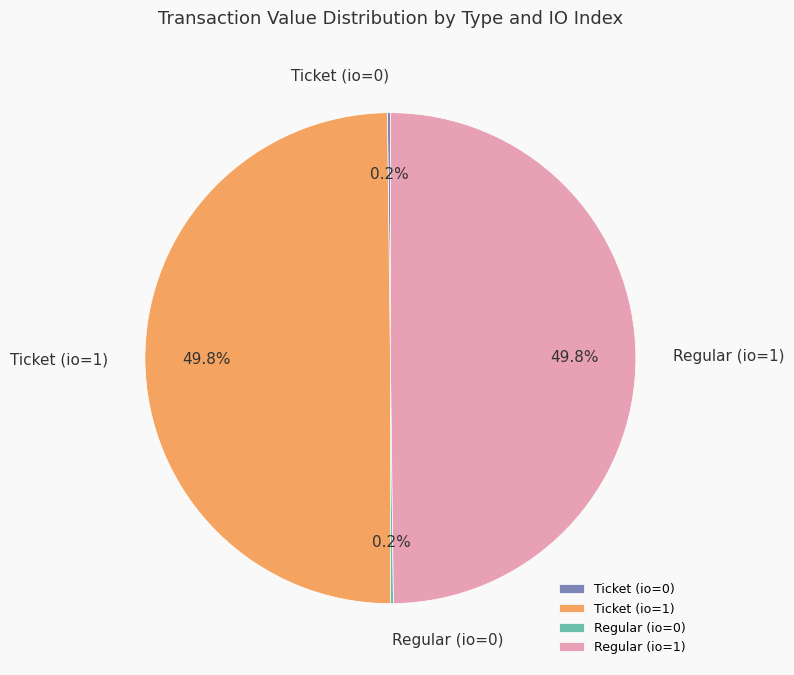

Is the sum of Regular (io=1) and Ticket (io=1) greater than half?

Yes